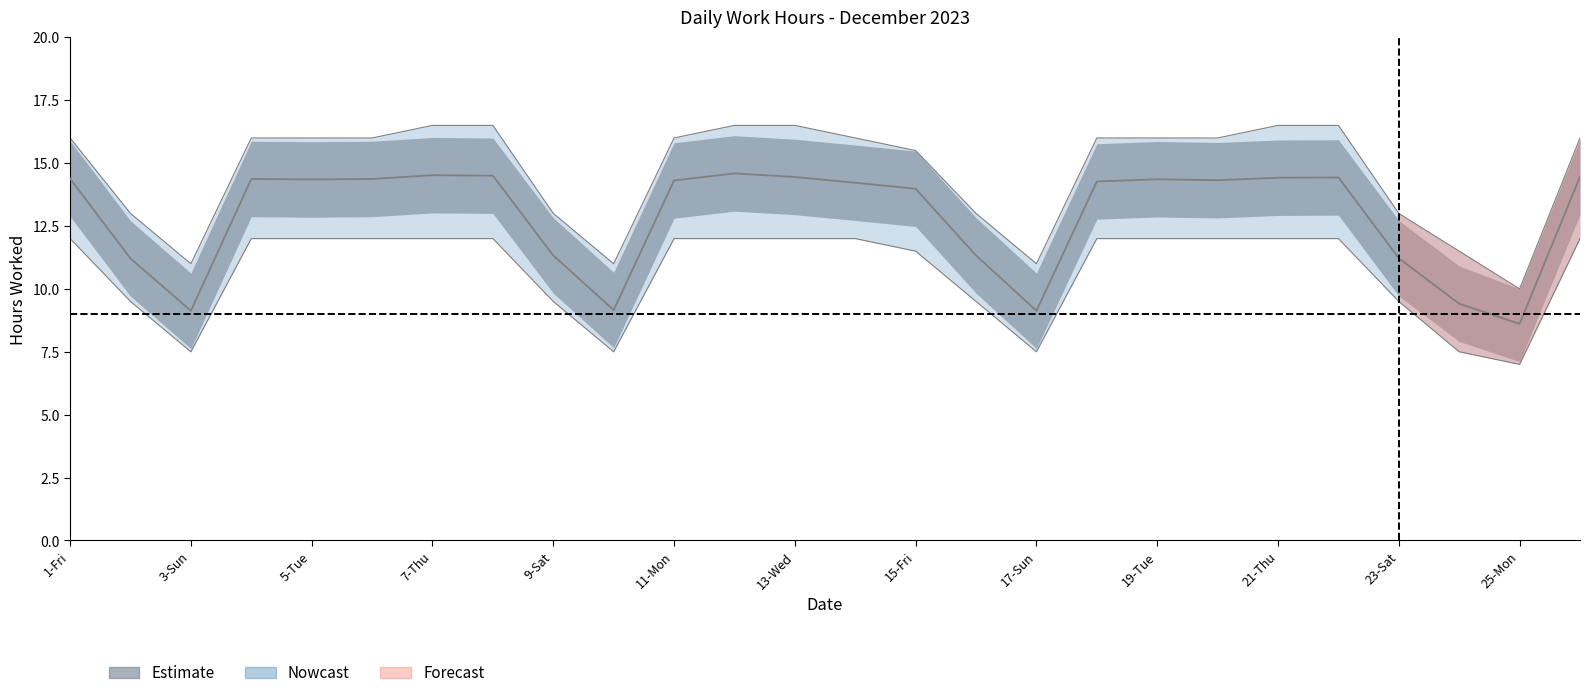

At which category is the sum across all series the highest?

12-Tue